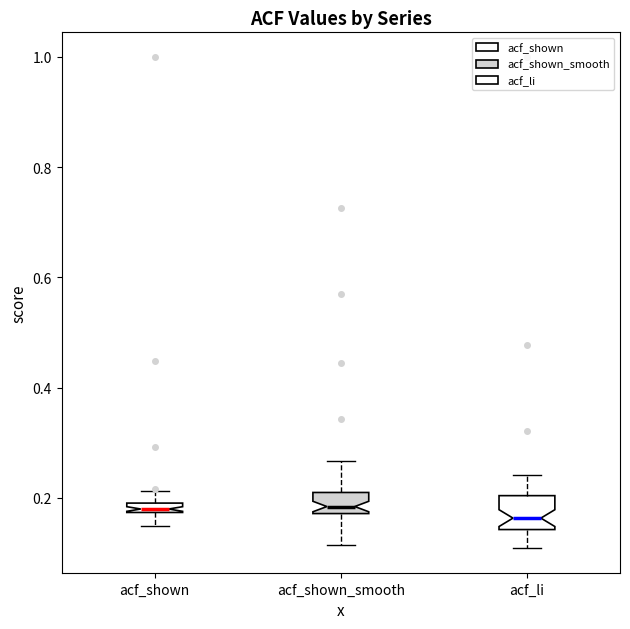

Comparing the boxes themselves (not the whiskers), which one is the tallest?

acf_li